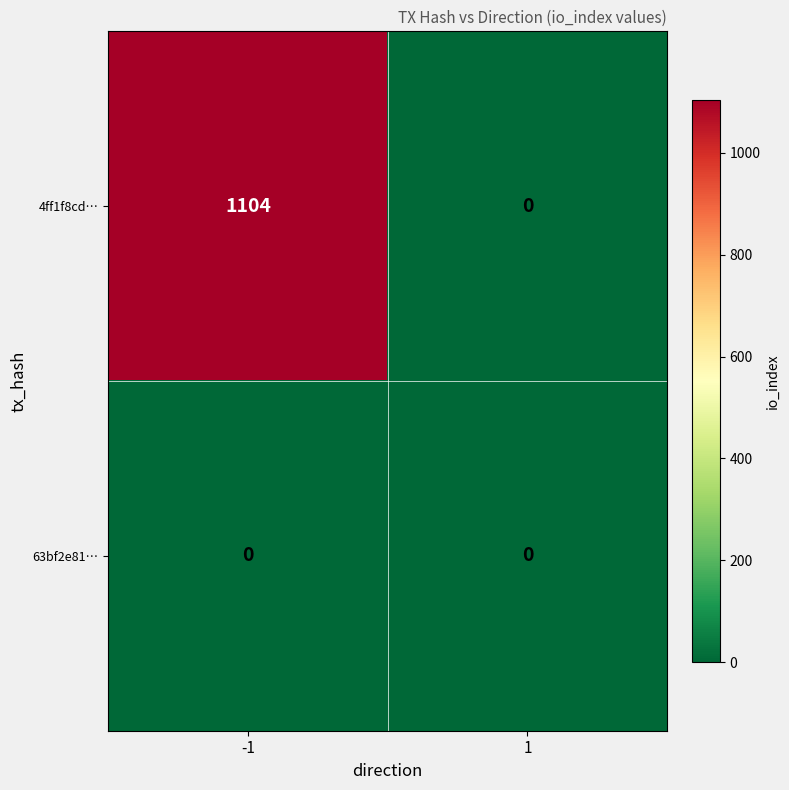

Rank the series by their maximum value, from highest to lowest.

4ff1f8cd…, 63bf2e81…